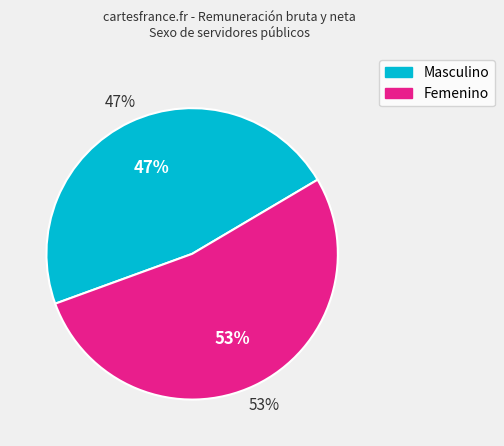

Which slice is the smallest?

Masculino